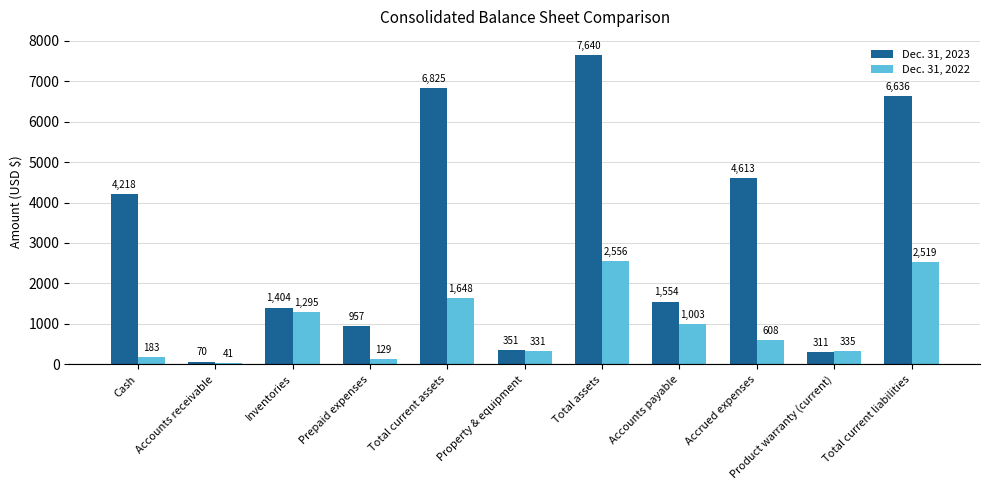

What is the value of the Dec. 31, 2022 bar at the 10th from the left?

335